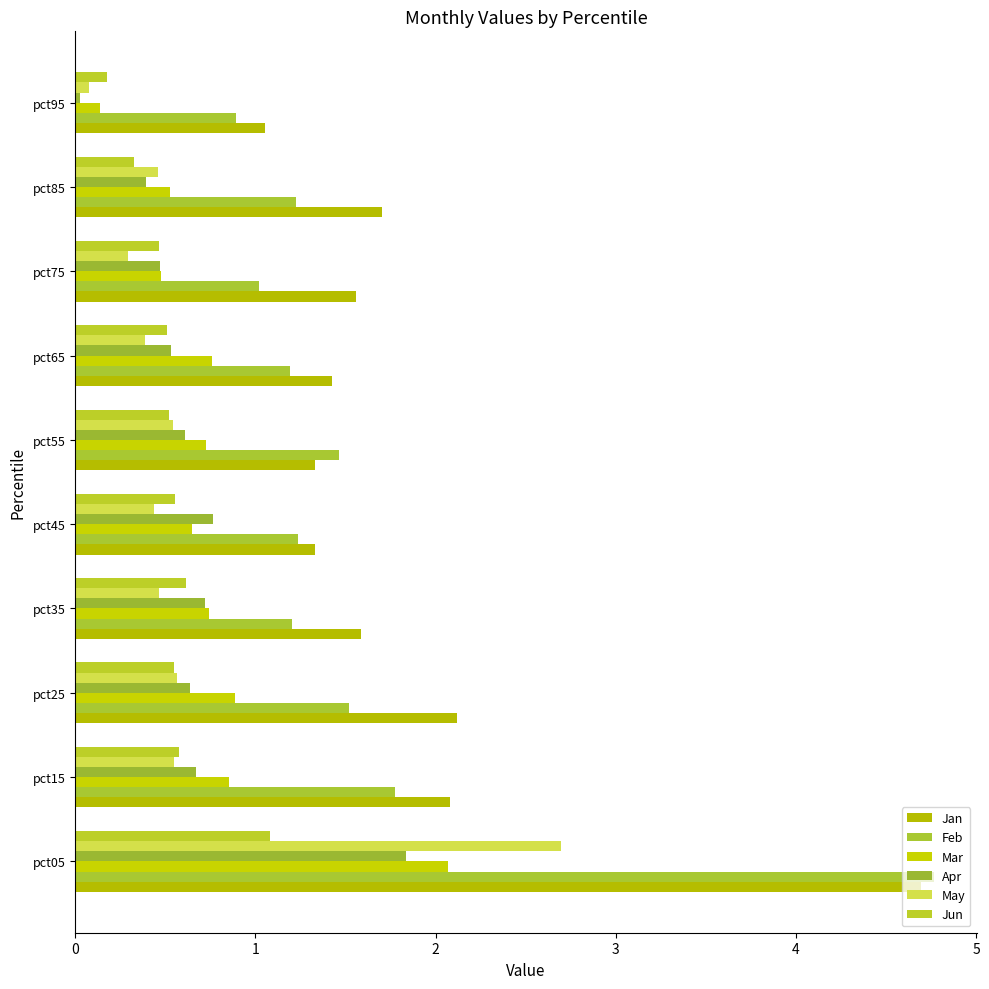

At how many categories does at least one series exceed 2?

3